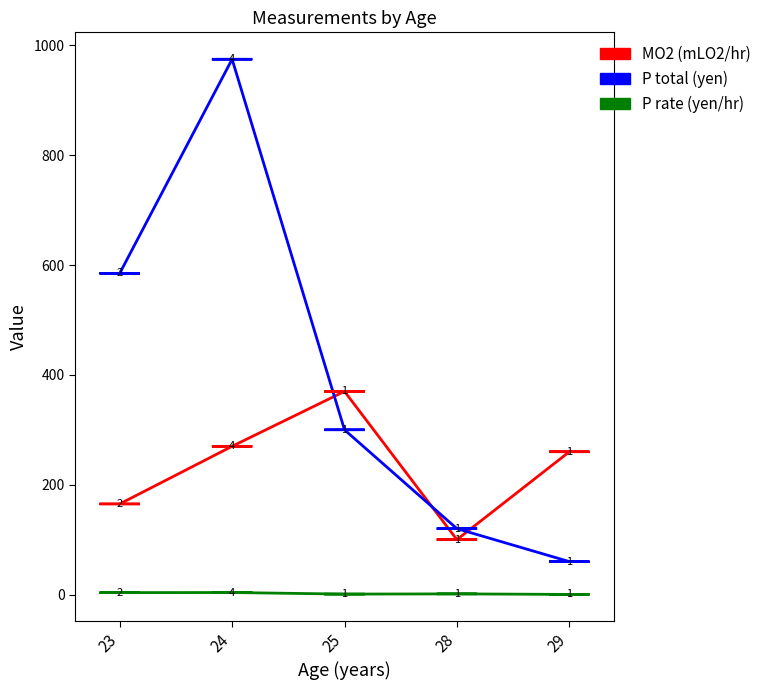

What are all the series names shown in the legend?

MO2 (mLO2/hr), P total (yen), P rate (yen/hr)